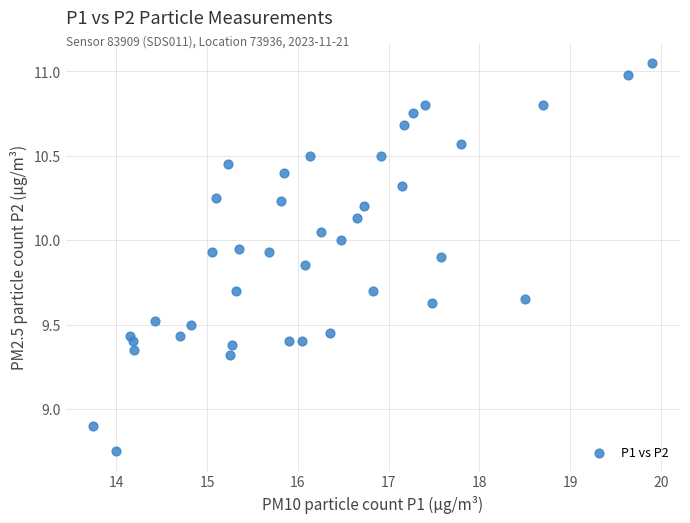

What Y value in the scatter plot is closest to 9?

8.9